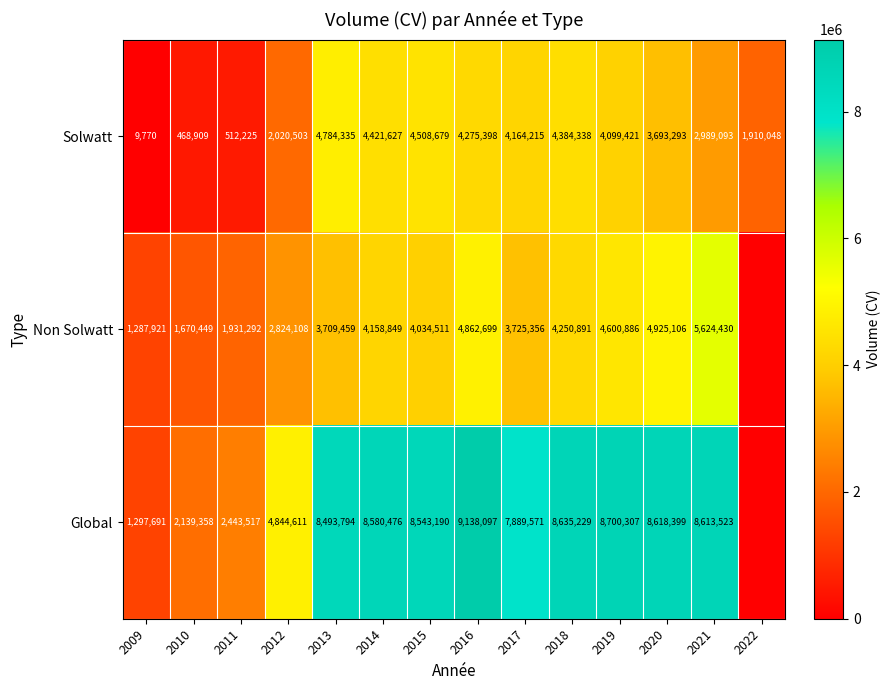

At 2021, list the series in order from smallest to largest.

Solwatt, Non Solwatt, Global